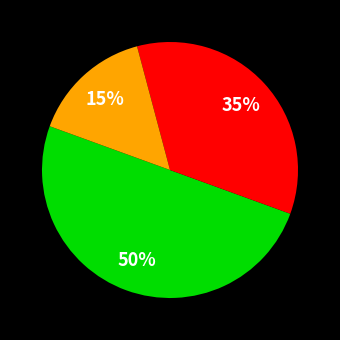

To the nearest percent, what is the difference between the largest and smallest slice percentages?

35%